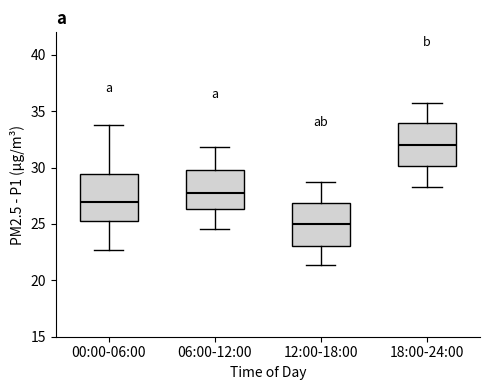

Where does the median line of the box for 06:00-12:00 sit on the y-axis? The values are not printed on the chart, so give them approximately, as read against the axis.

27.5